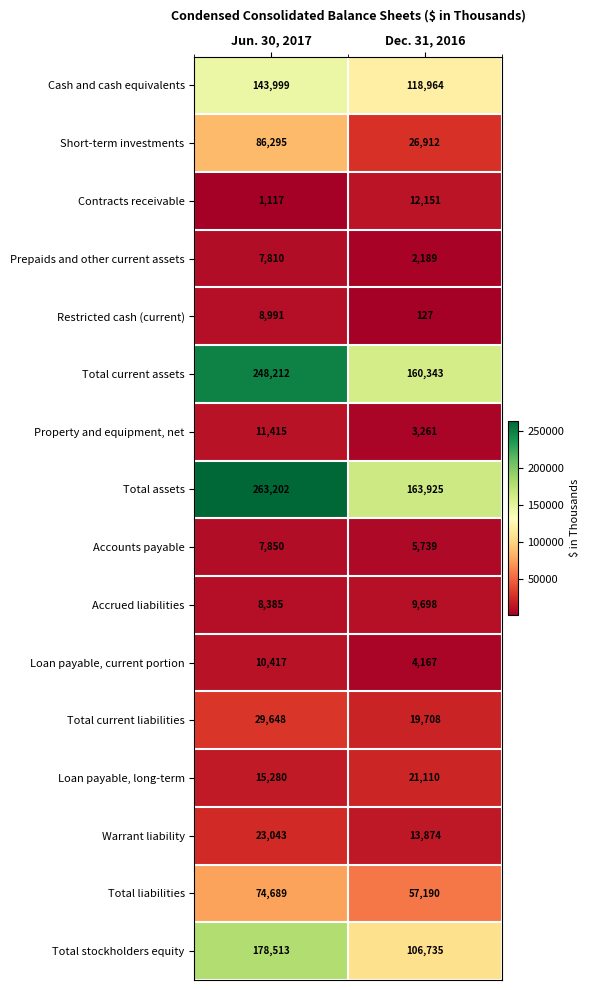

What value does the Property and equipment, net series have at Dec. 31, 2016, to the nearest 50?

3250